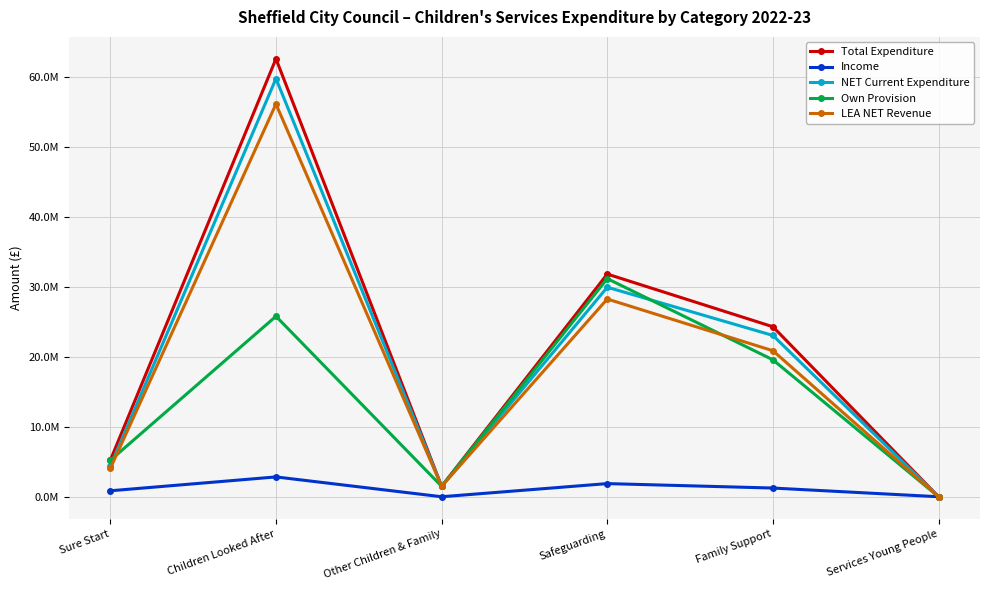

Does the chart have visible grid lines?

Yes